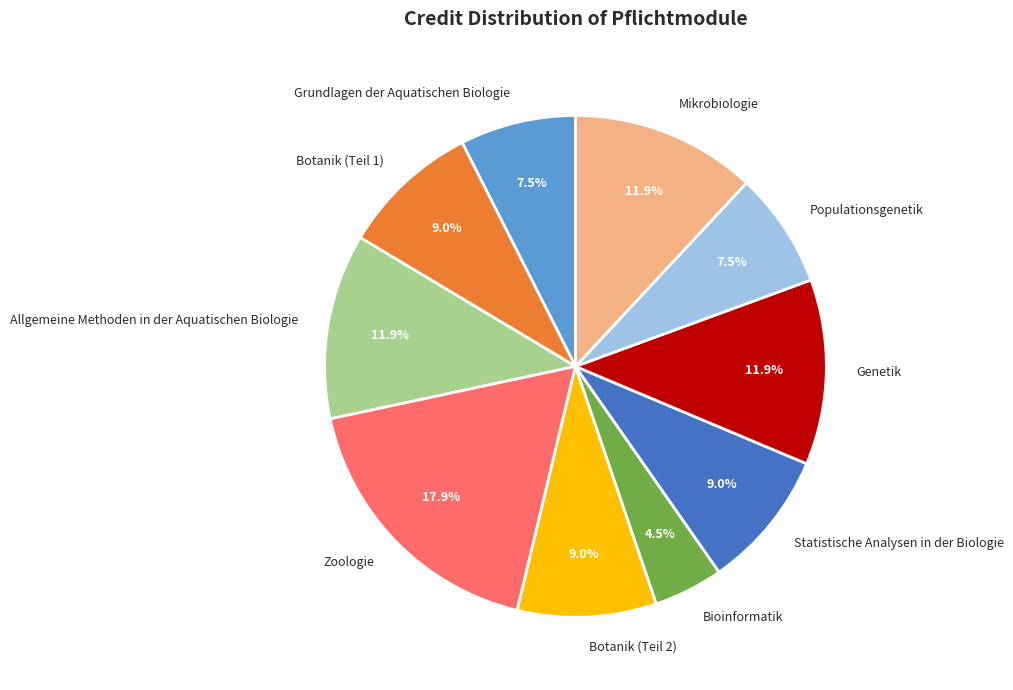

The Populationsgenetik slice represents 13% of the pie. True or false?

False